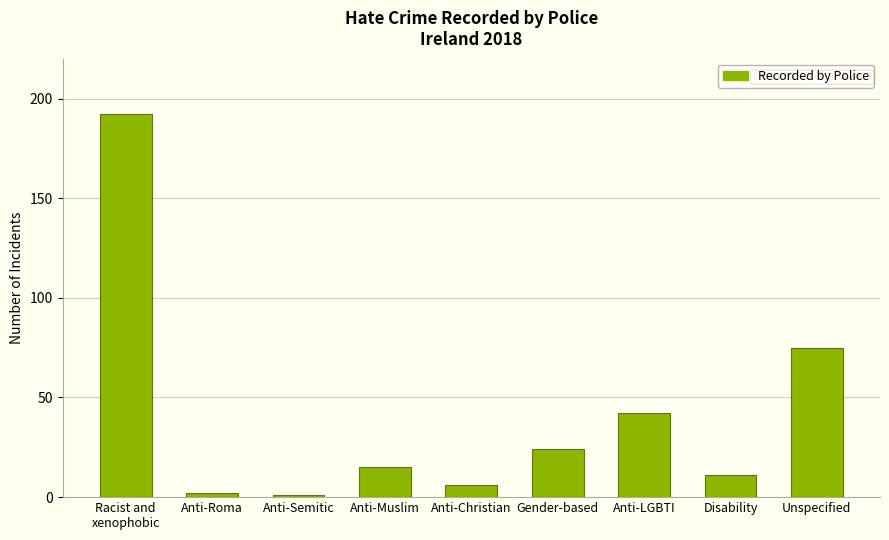

Does the chart contain any negative values?

No